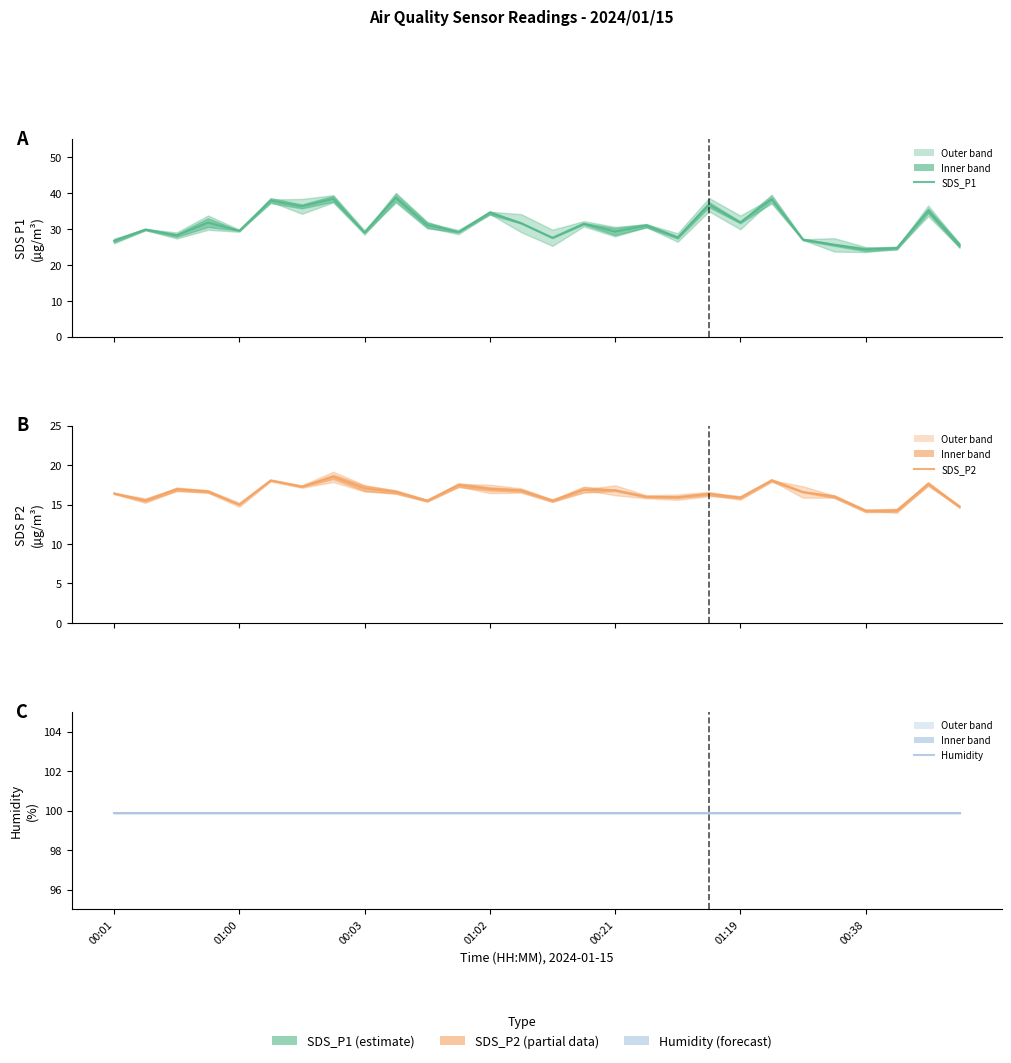

What are all the series names shown in the legend?

SDS_P1, SDS_P2, Humidity